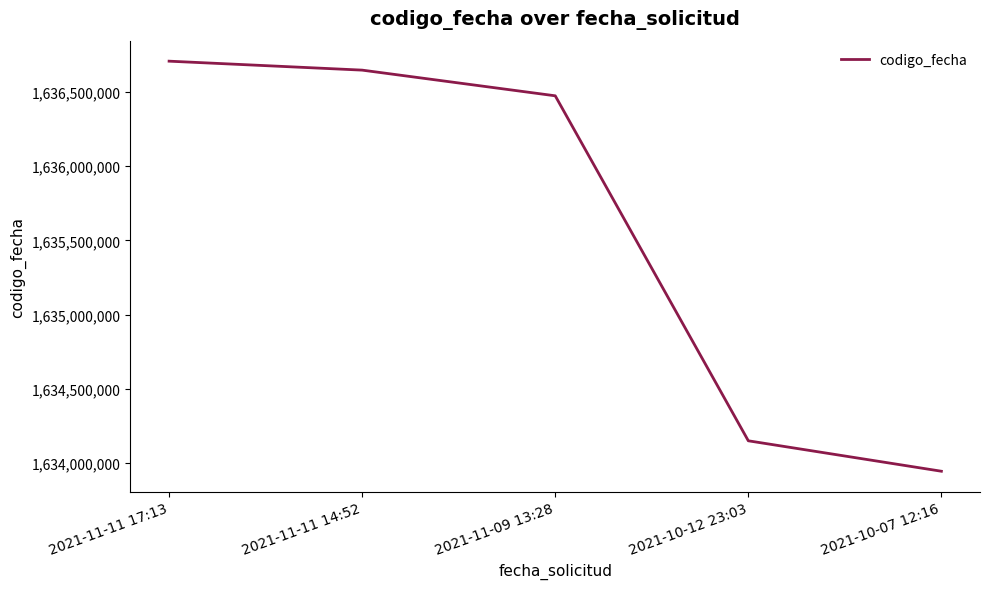

Read the value at 2021-10-12 23:03, to the nearest 50.

1634149950